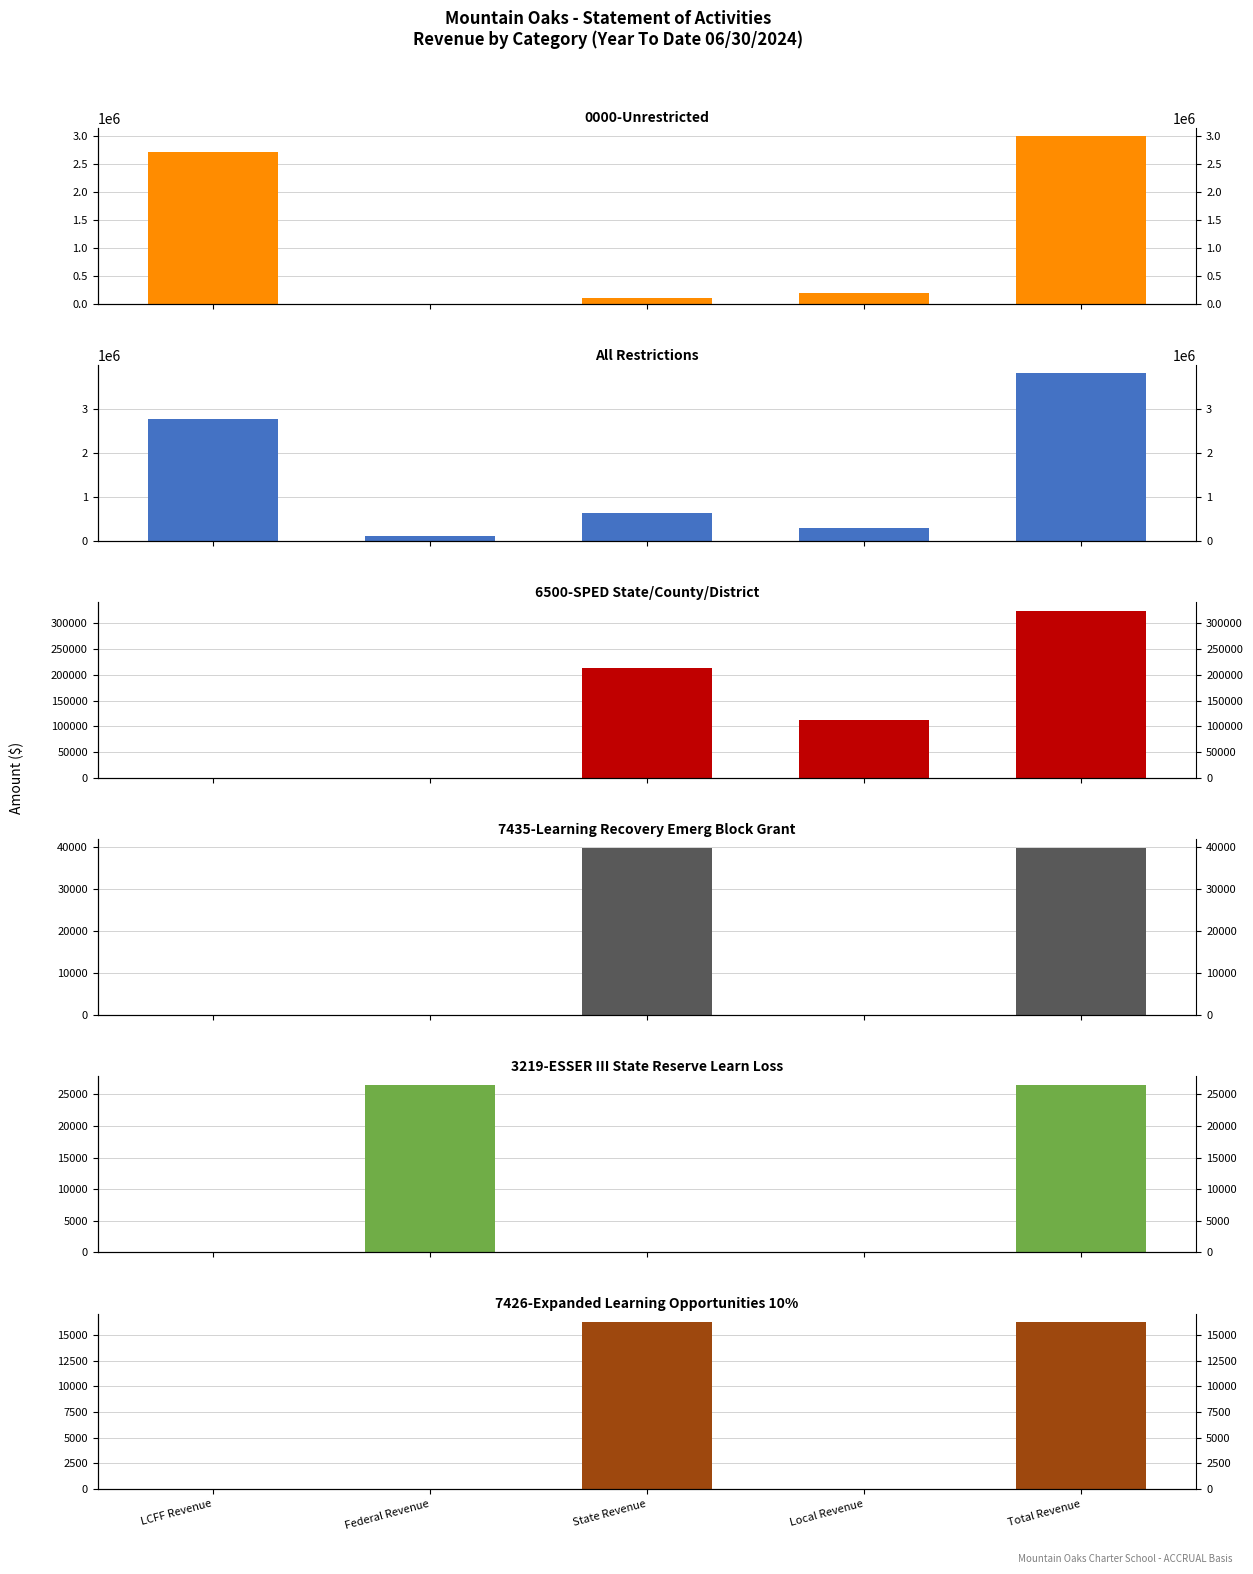

Is it true that 7426-Expanded Learning Opportunities 10% equals 0.0 at LCFF Revenue?

True